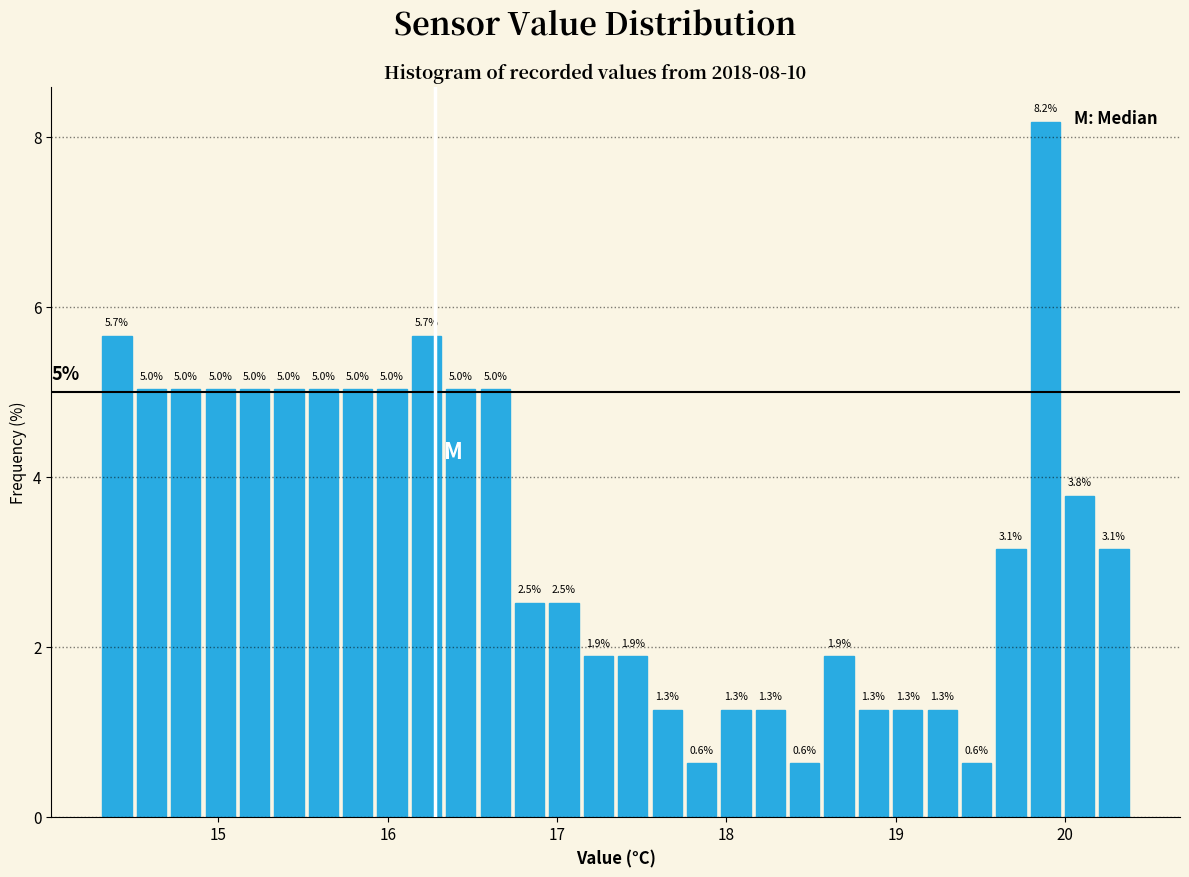

Around what value on the x-axis is the tallest bar? Give the approximate position of its centre, as read against the axis.

19.9